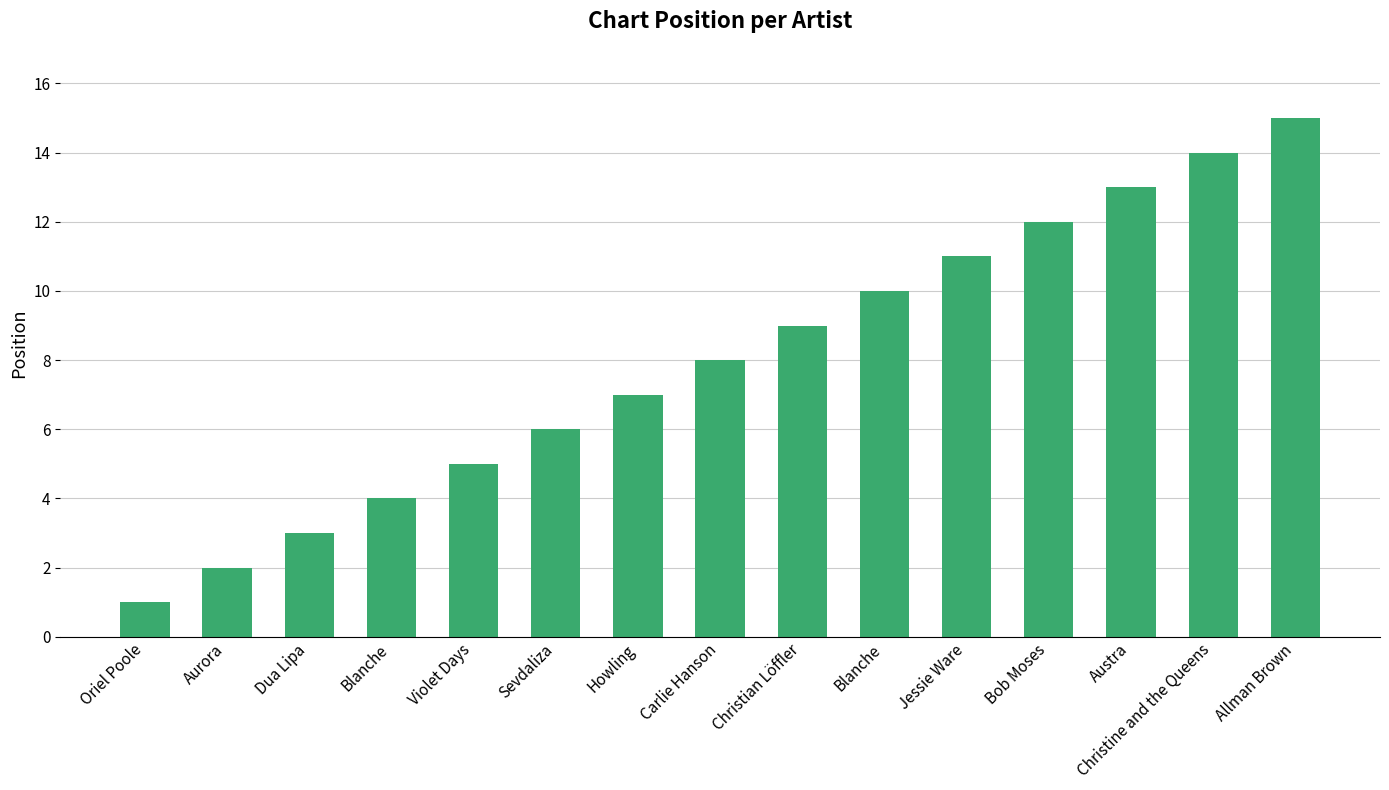

What is the change in value from Aurora to Jessie Ware?

+9